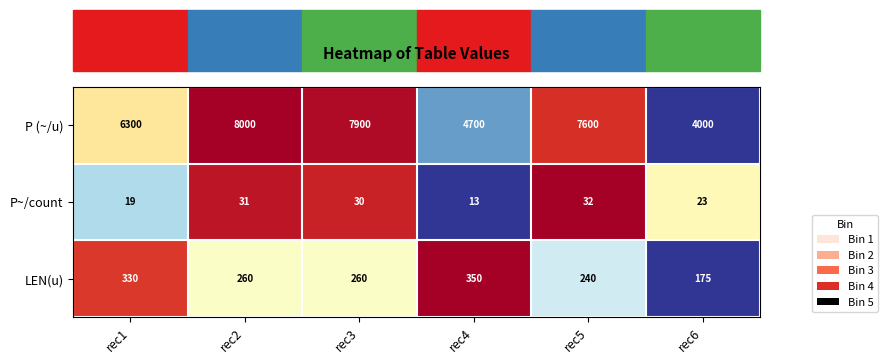

What is the sum of all P~/count values?

148